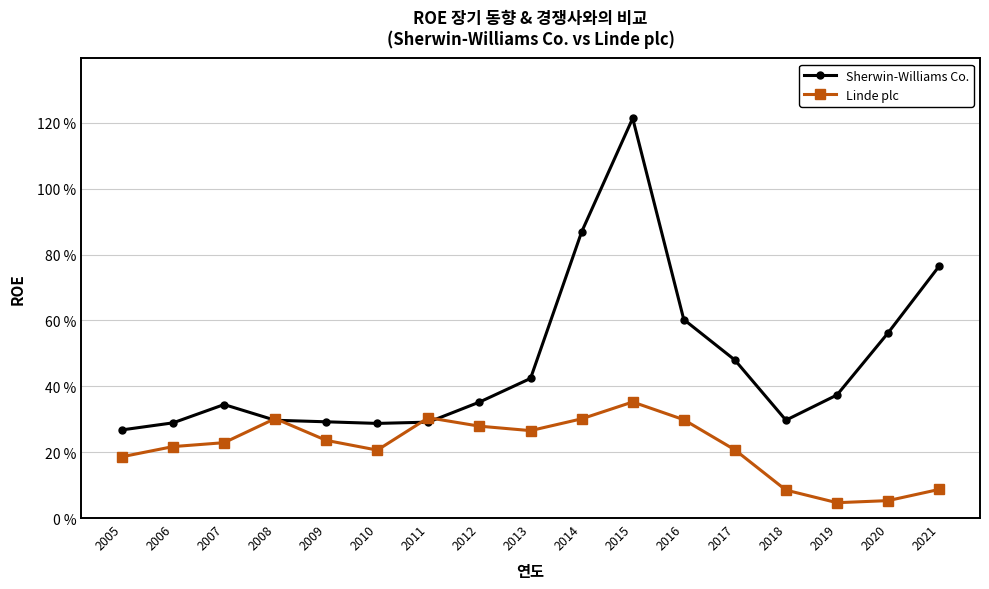

Is this an area chart (filled region under the line)?

No